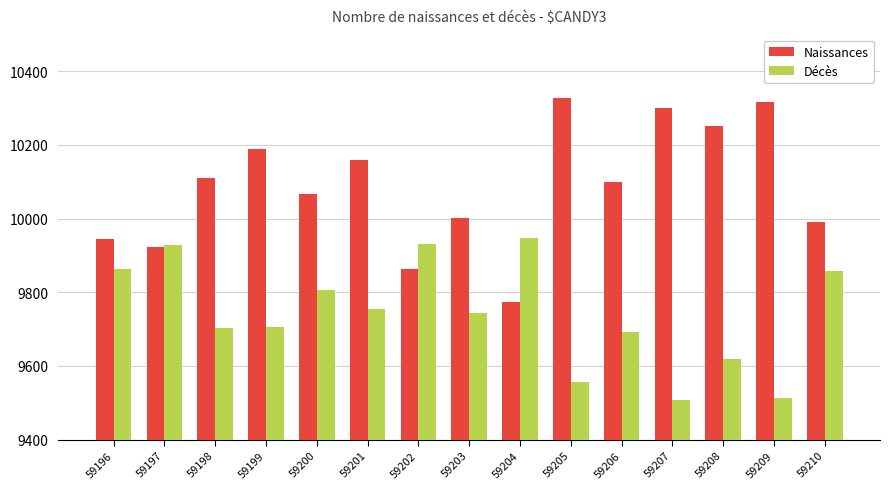

The value of Décès at 59202 is 9930. True or false?

True